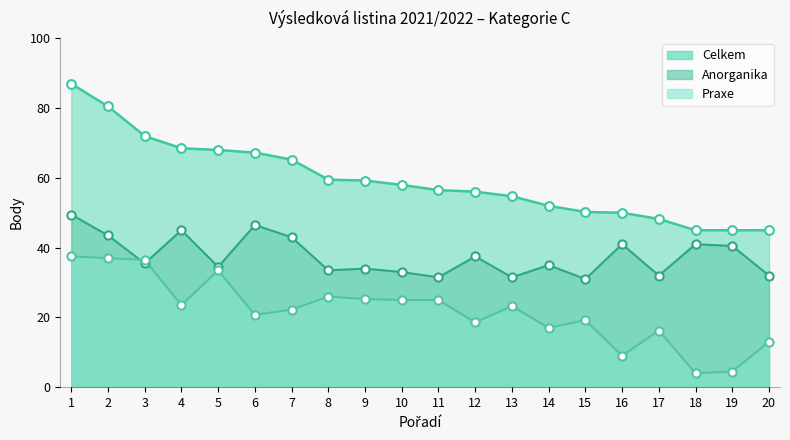

What are all the series names shown in the legend?

Celkem, Anorganika, Praxe